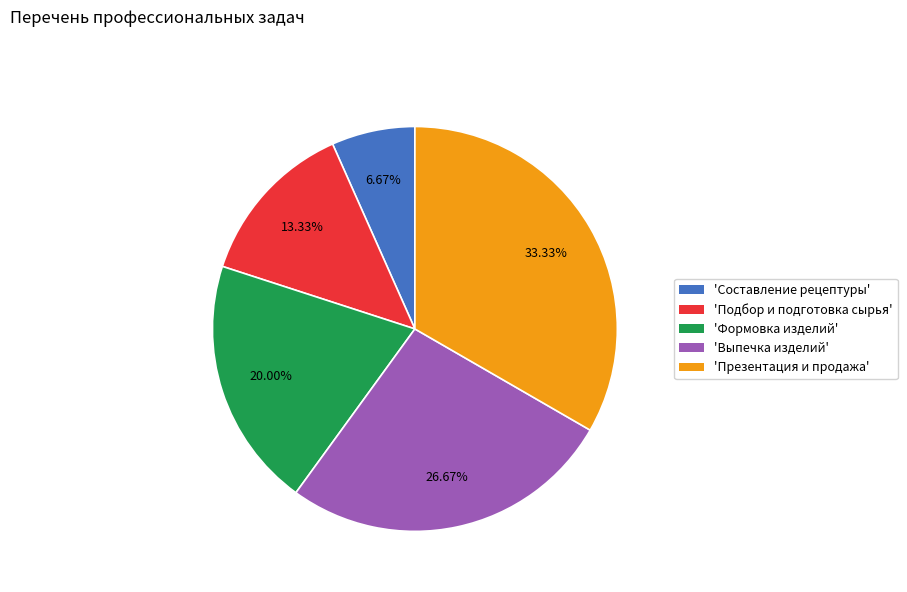

Do 'Формовка изделий' and 'Подбор и подготовка сырья' together represent more than half of the pie?

No